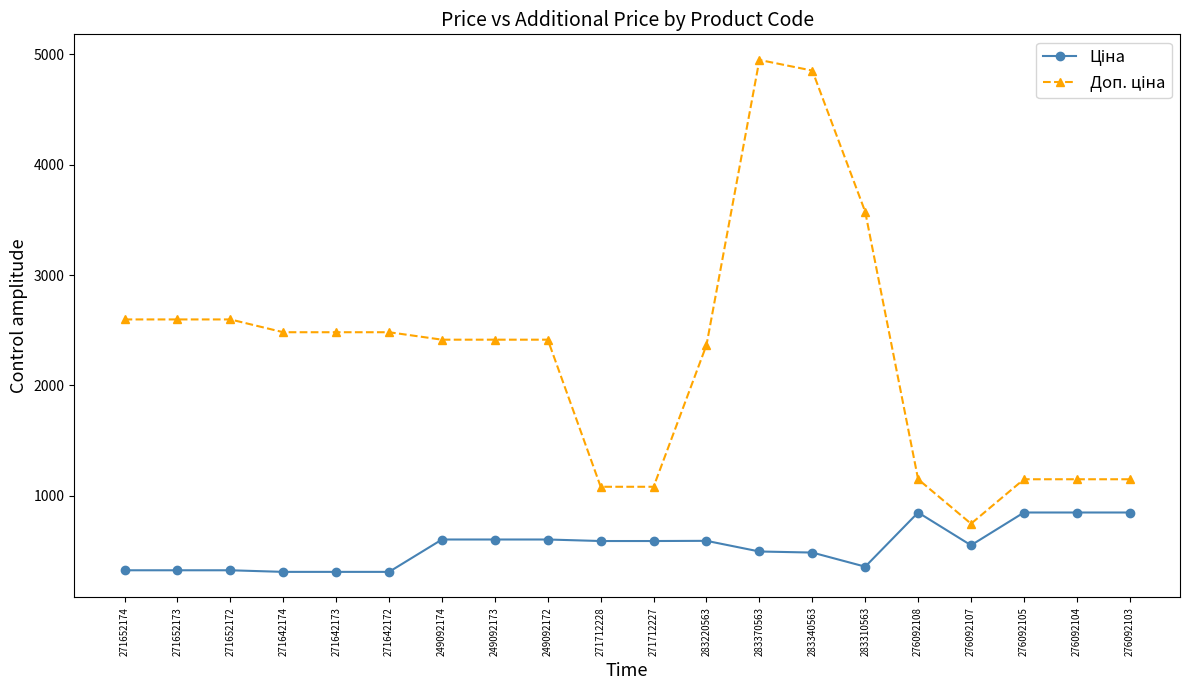

What is the spread (max minus min) of values at 271652172?

2273.5